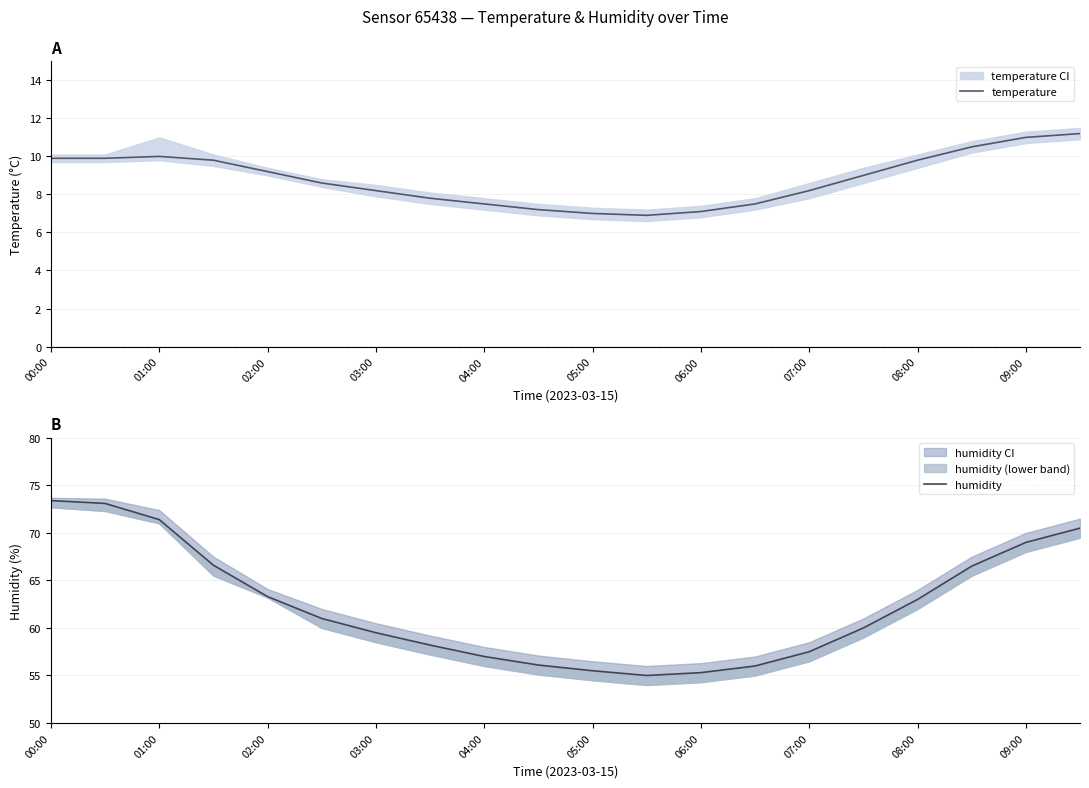

Reading right to left, what are all the values shown in this chart?

temperature: 11.2	11.0	10.5	9.8	9.0	8.2	7.5	7.1	6.9	7.0	7.2	7.5	7.8	8.2	8.6	9.2	9.8	10.0	9.9	9.9
humidity: 70.5	69.0	66.5	63.0	60.0	57.5	56.0	55.3	55.0	55.5	56.1	57.0	58.2	59.5	61.0	63.3	66.6	71.4	73.1	73.4